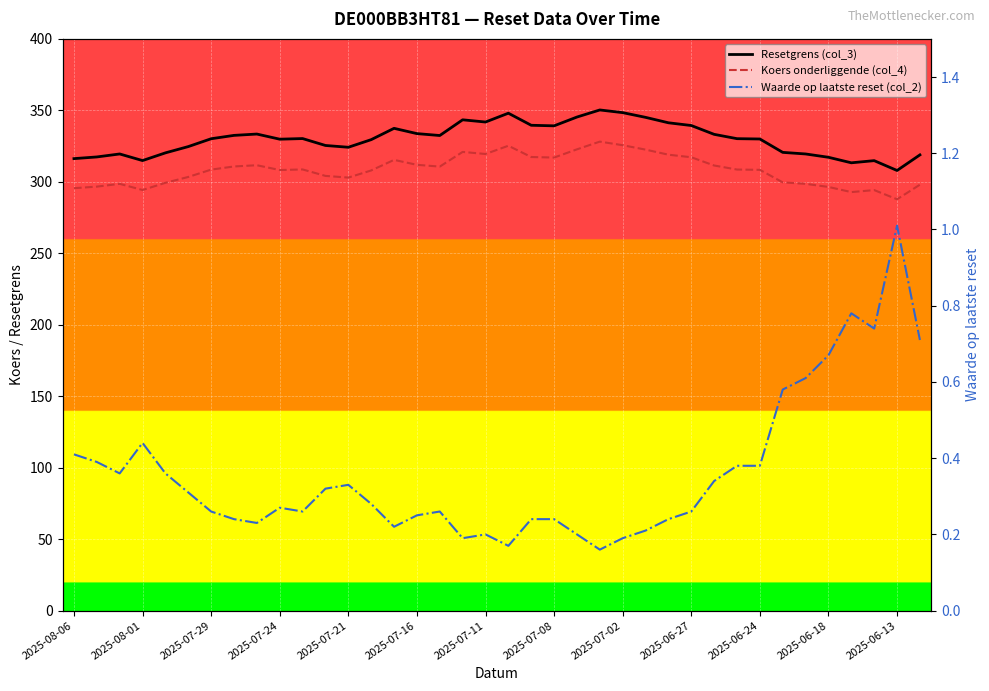

Is the value of Waarde op laatste reset (col_2) at 2025-06-18 greater than the value of Koers onderliggende (col_4) at 2025-07-11?

No